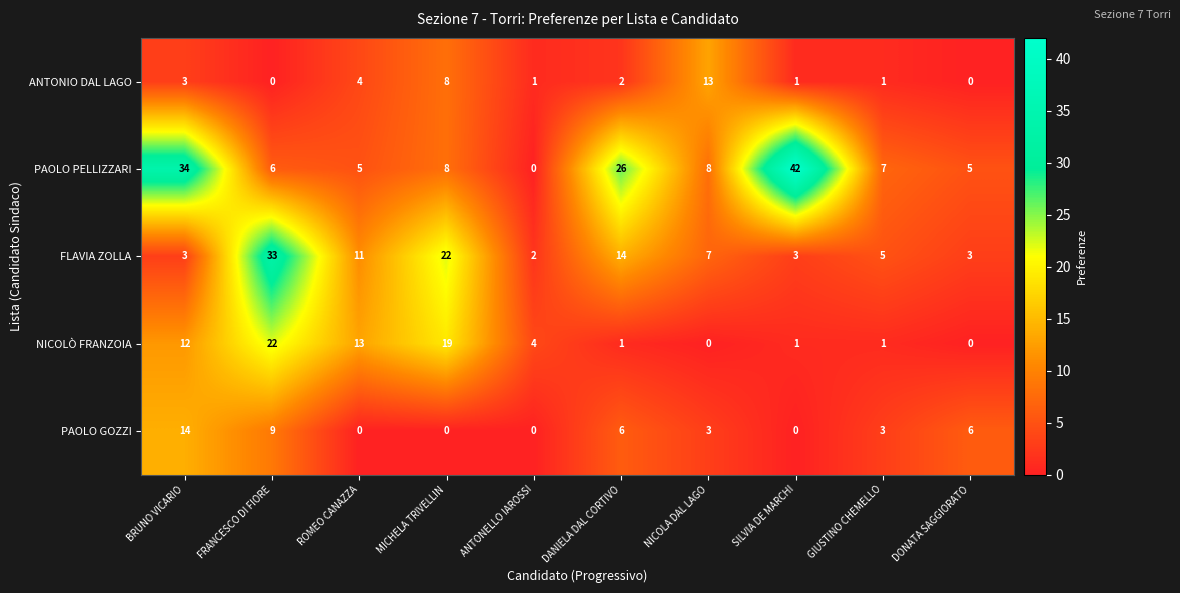

What is the total value across all series at ANTONELLO IAROSSI?

7